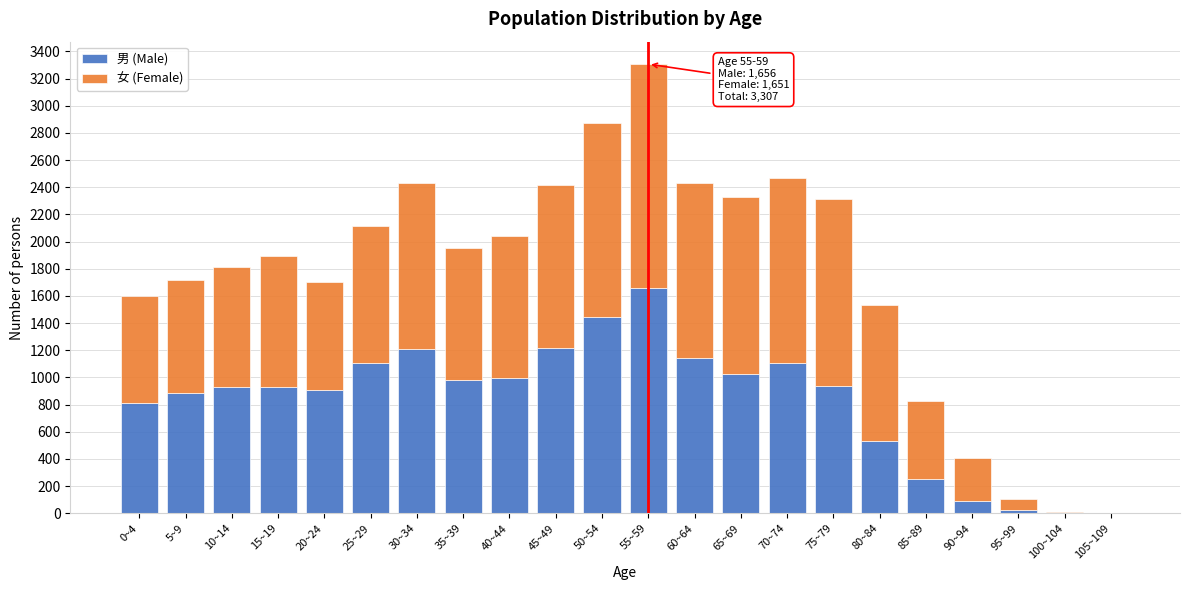

At which category is the sum across all series the highest?

55~59